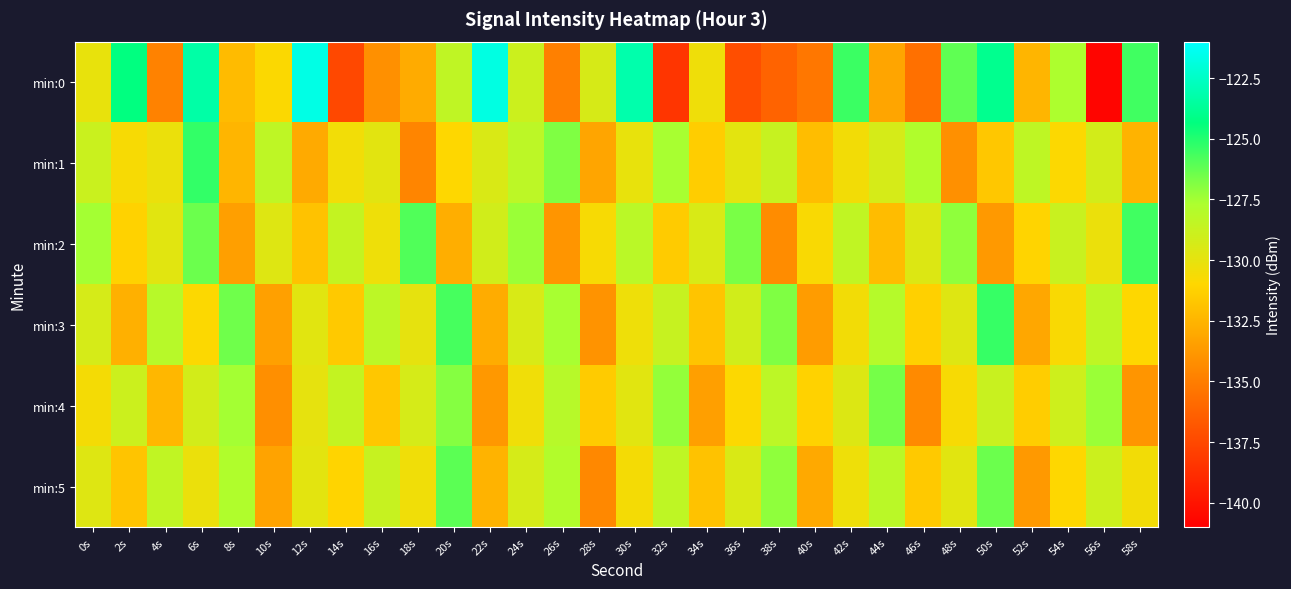

Which series has the widest spread of values?

min:0